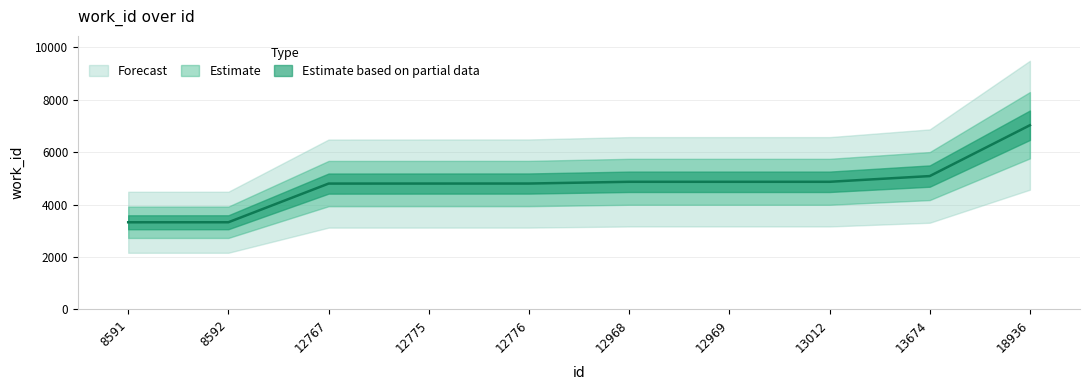

Rank the categories by value from lowest to highest.

8591, 8592, 12767, 12775, 12776, 12968, 12969, 13012, 13674, 18936